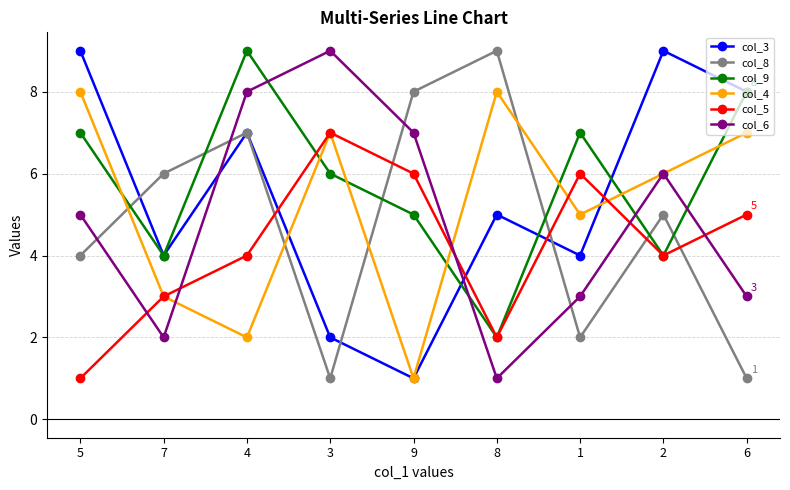

How many intersections are there between col_3 and col_6?

2